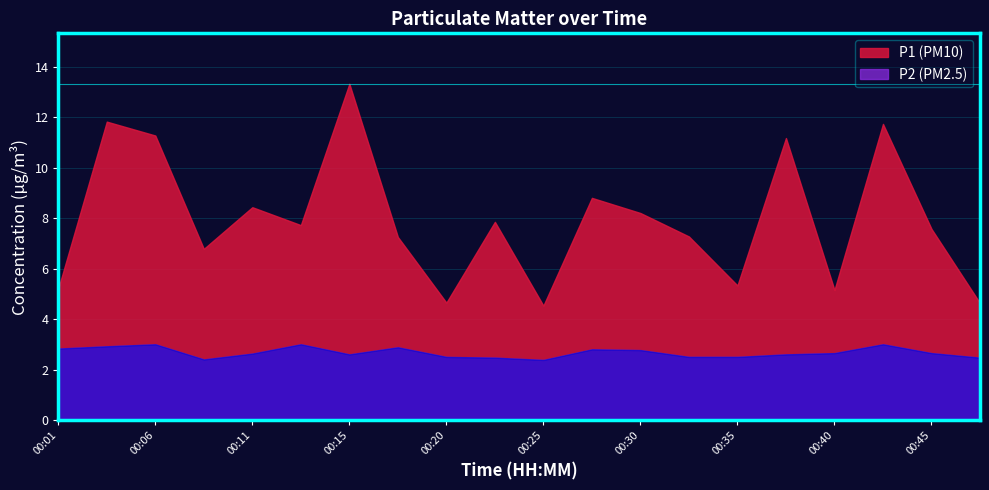

How many values in the P1 series are below 7?

7